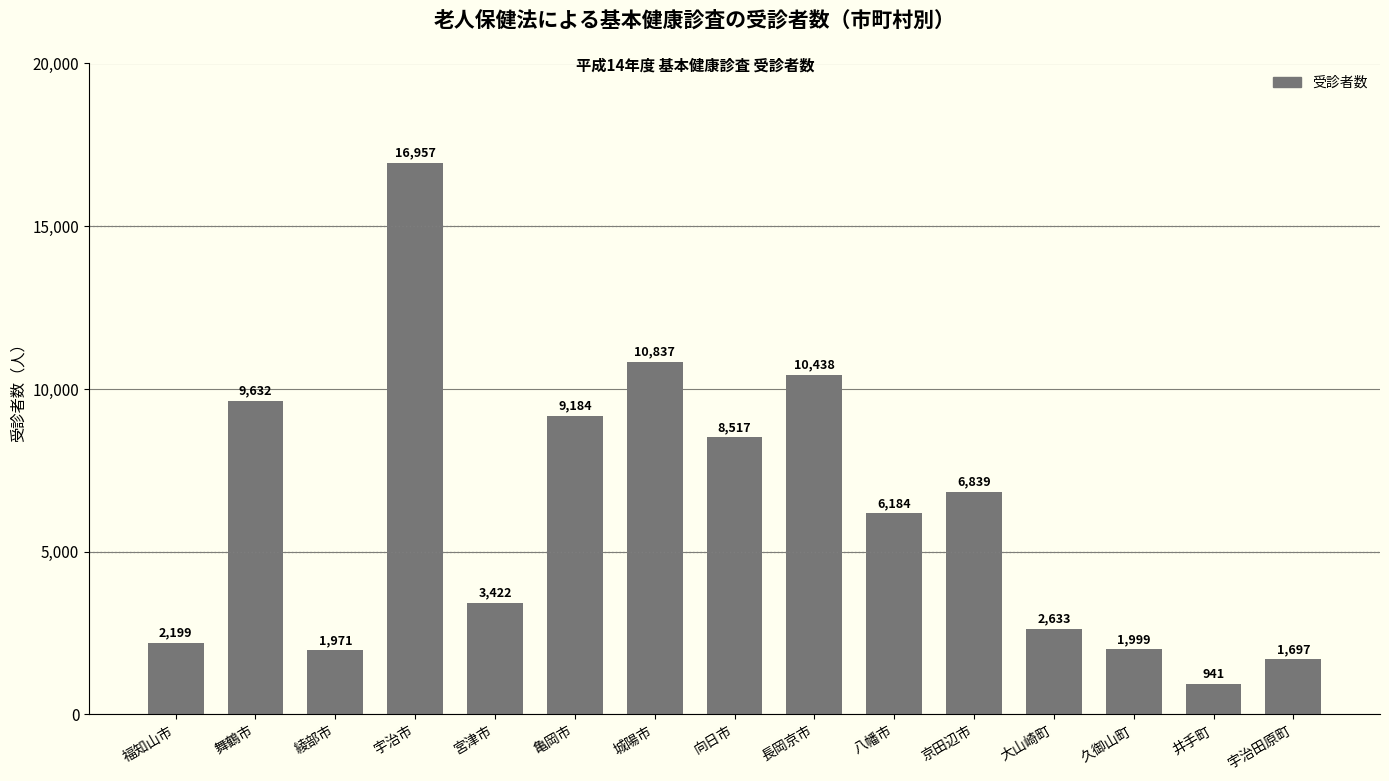

What is the difference between the maximum and minimum values?

16016